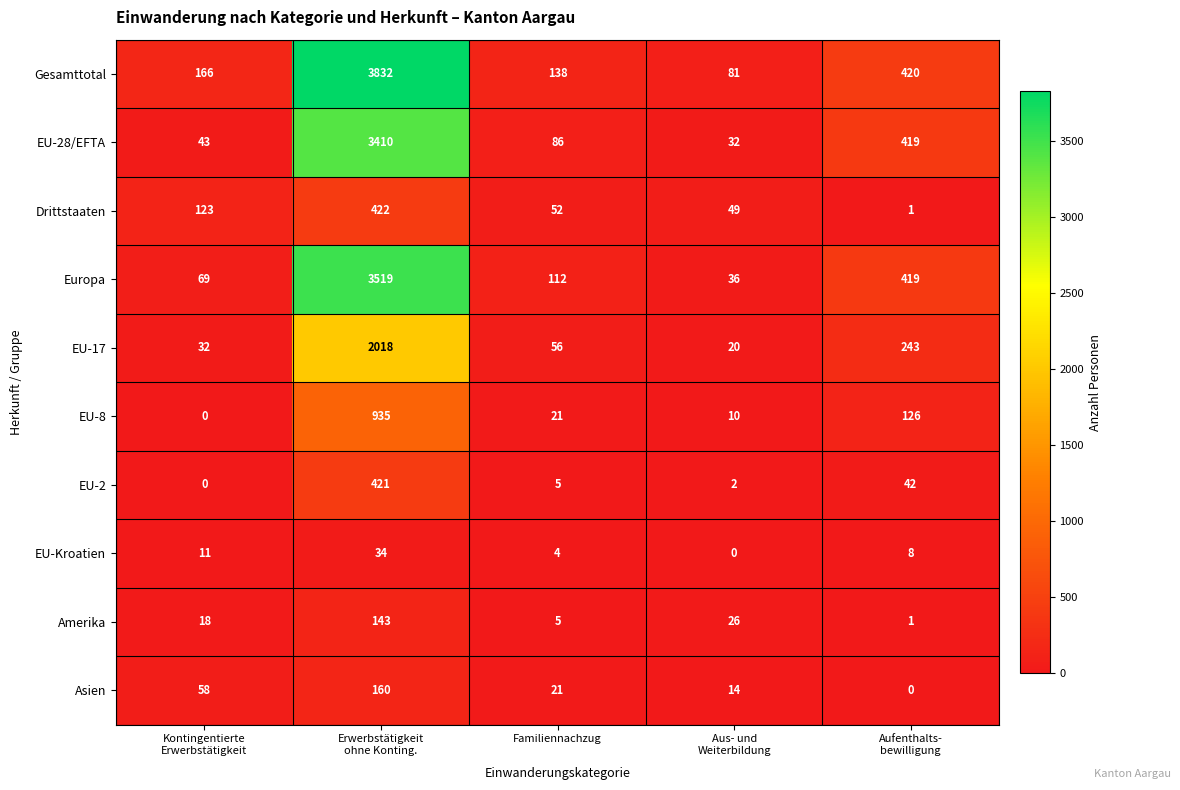

What is the total value across all series at Aus- und
Weiterbildung?

270